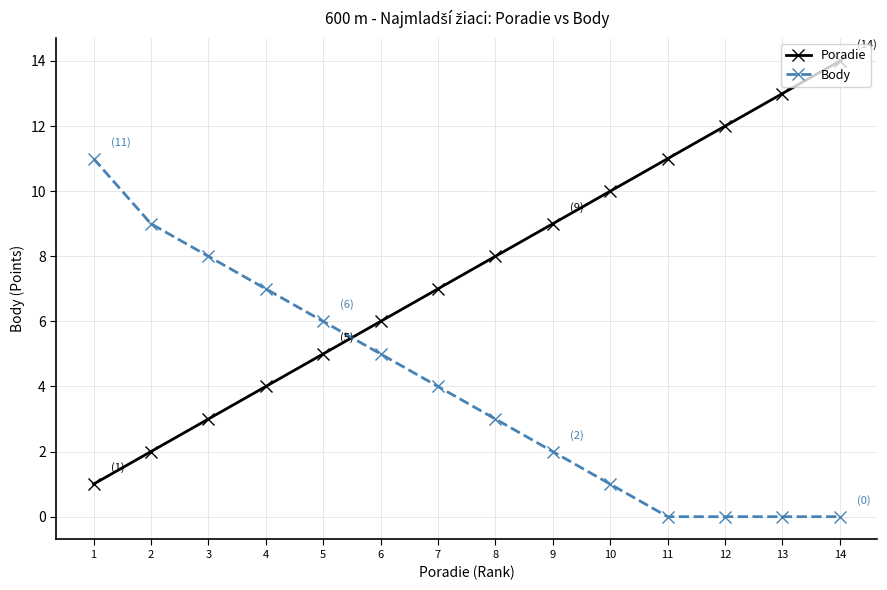

What is the total value across all series at 13?

13